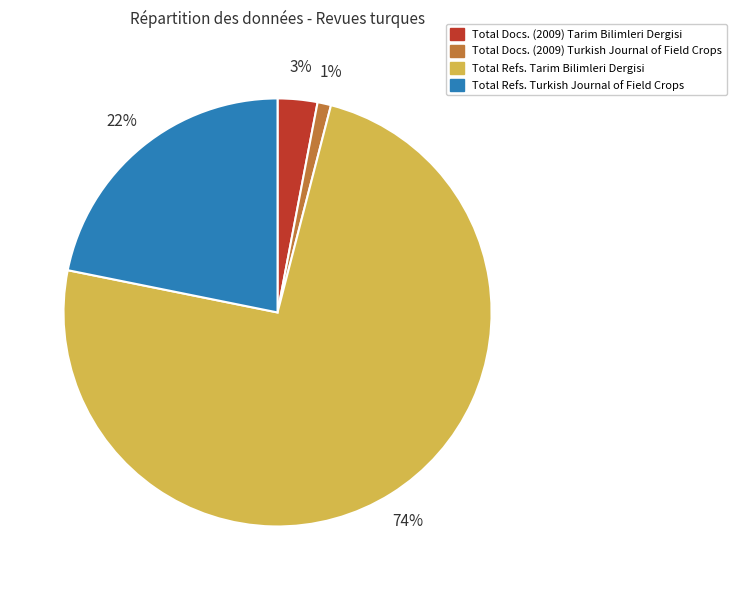

Is it true that Total Docs. (2009) Tarim Bilimleri Dergisi is 12% of the pie?

False